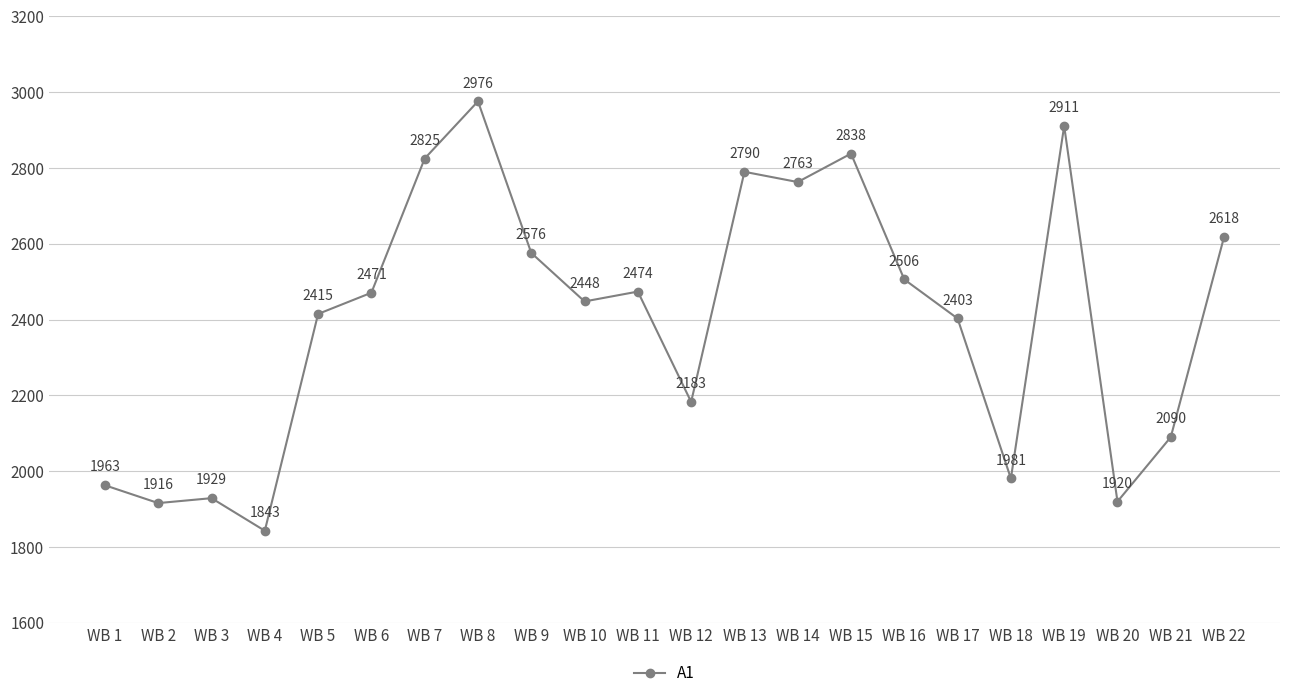

What is the difference between the maximum and minimum values?

1133